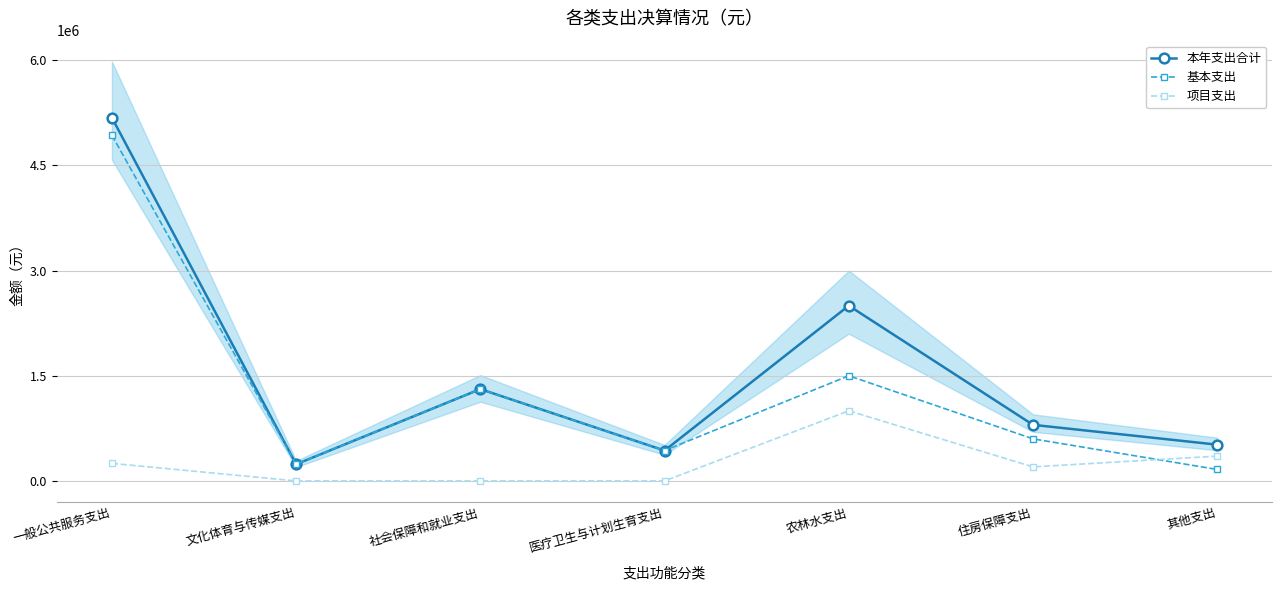

True or false: 本年支出合计 and 基本支出 intersect in this chart.

False